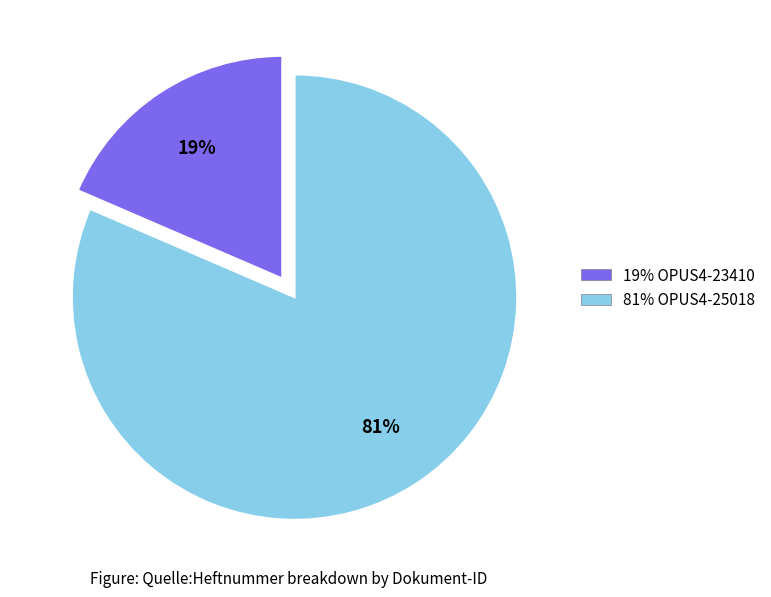

To the nearest percent, what is the average slice percentage?

50%